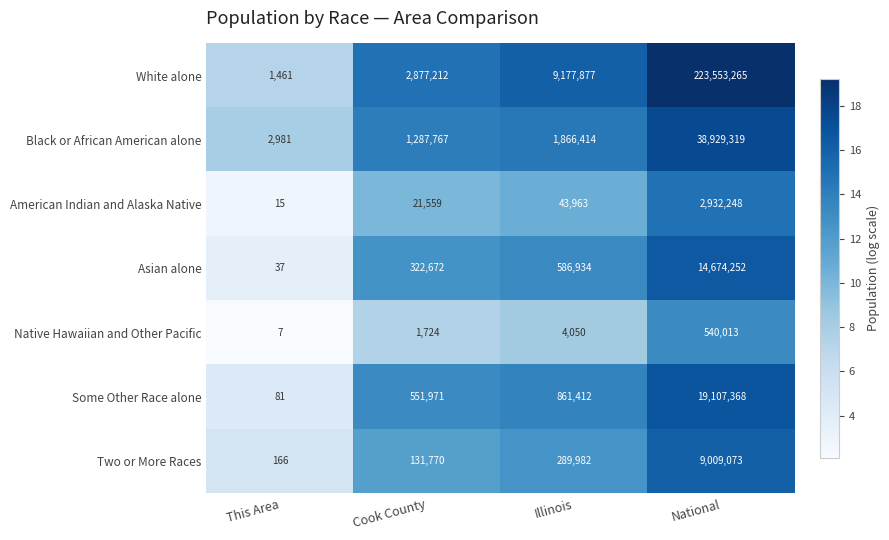

Between This Area and National, which series saw the biggest shift?

White alone